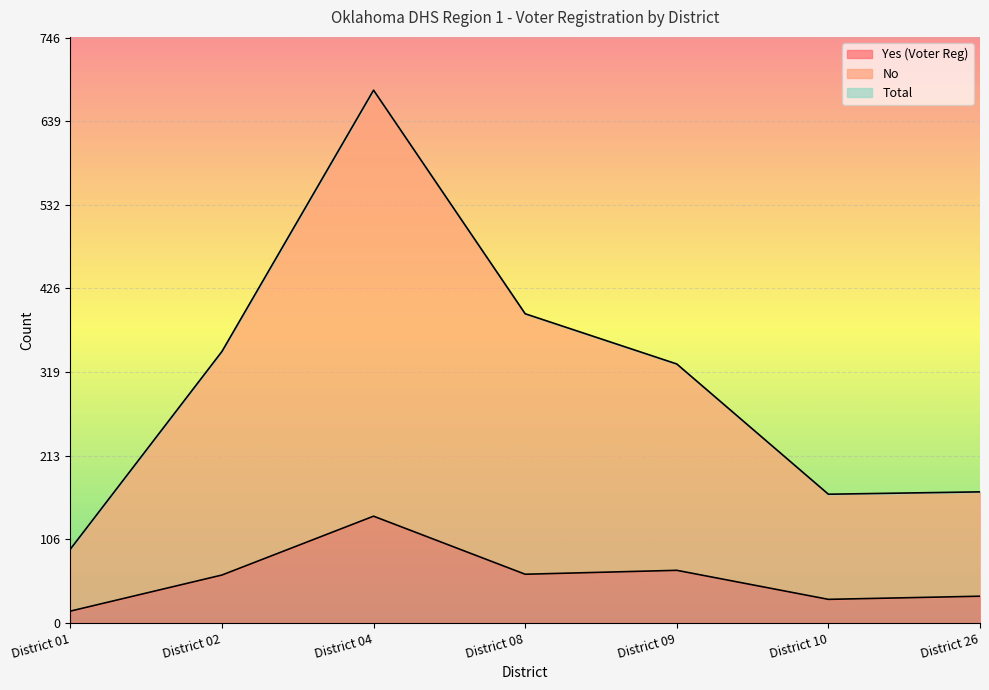

What is the minimum value for Yes (Voter Reg)?

15